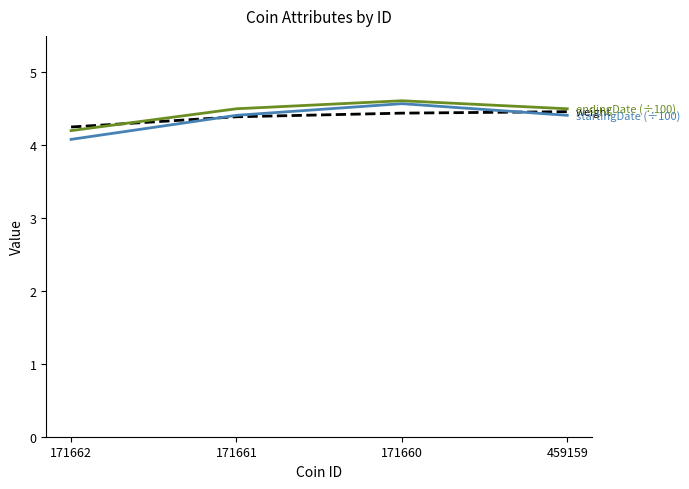

Where is the first local maximum for startingDate (÷100)?

171660